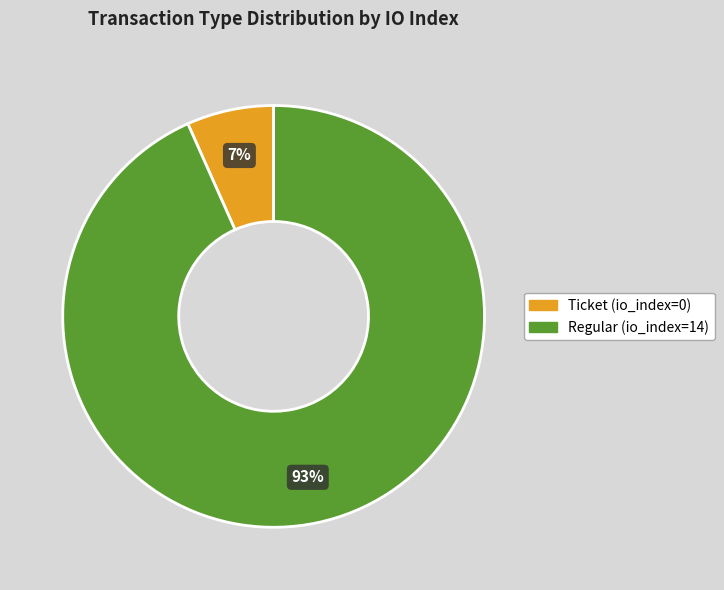

Is it true that Regular (io_index=14) is 80% of the pie?

False